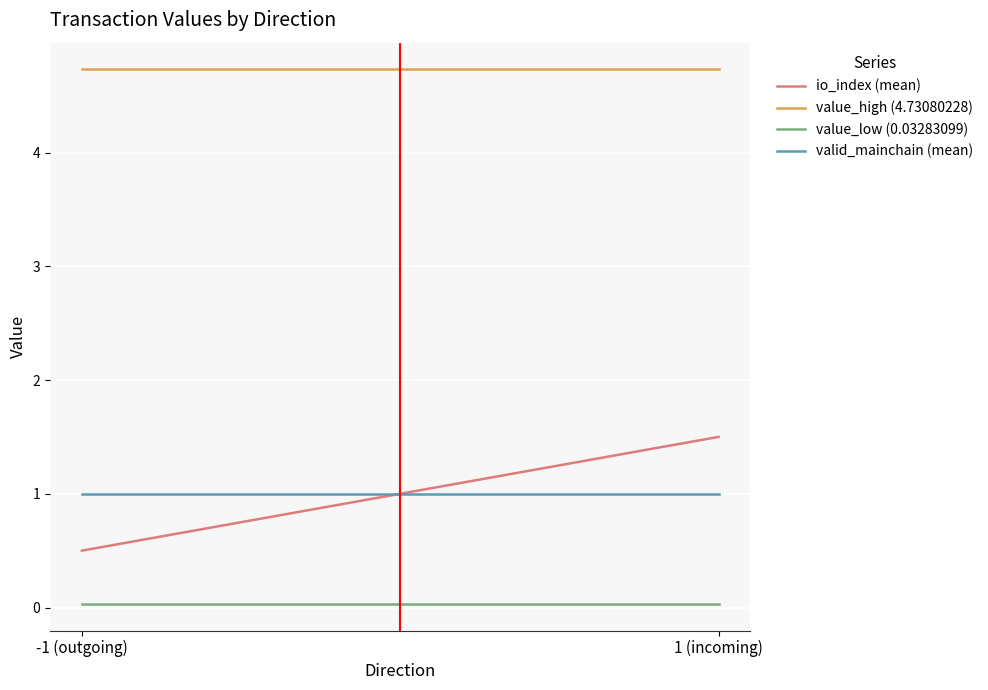

Is this an area chart (filled region under the line)?

No